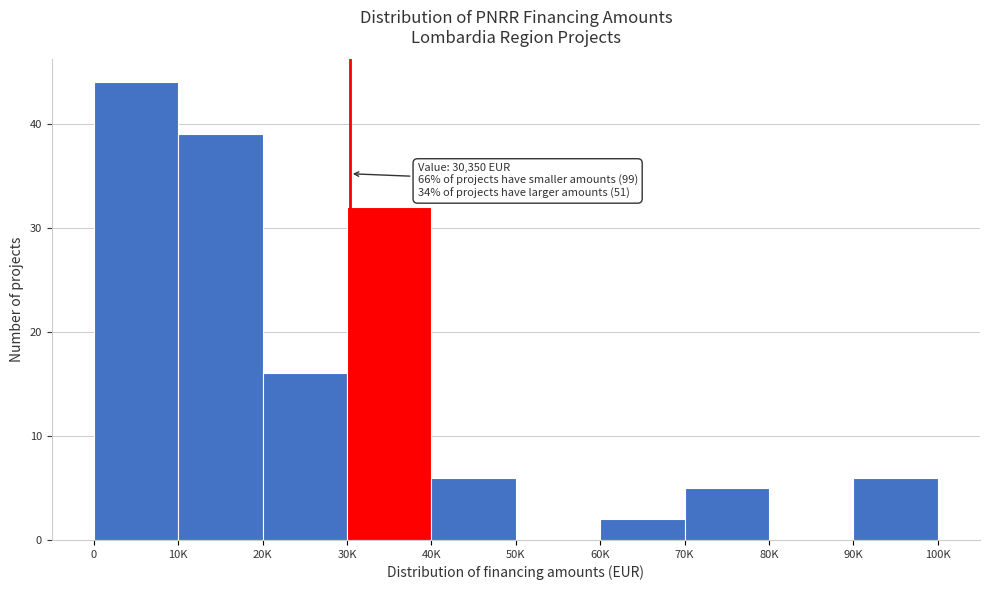

Reading left to right, extract all data points from this chart.

0=44	10K=39	20K=16	30K=32	40K=6	50K=0	60K=2	70K=5	80K=0	90K=6